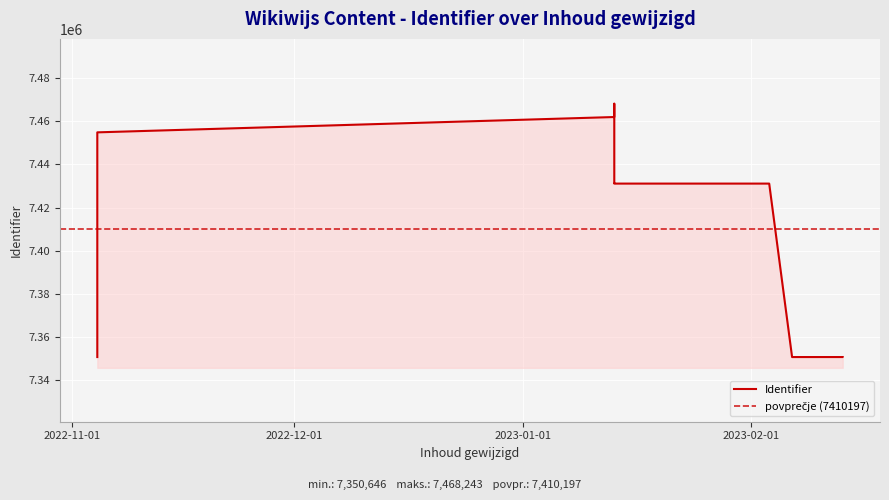

Reading left to right, extract all data points from this chart.

7350646	7454884	7461995	7468243	7431110	7431111	7431113	7431115	7350647	7350651	7350657